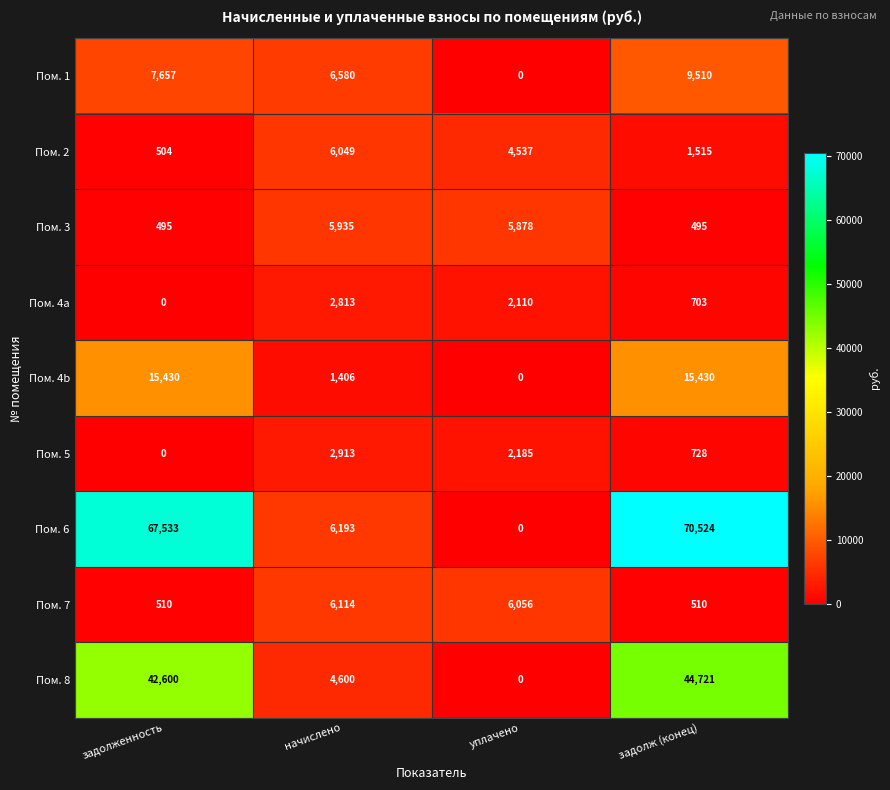

At which category does the chart reach its peak across all series?

задолж (конец)